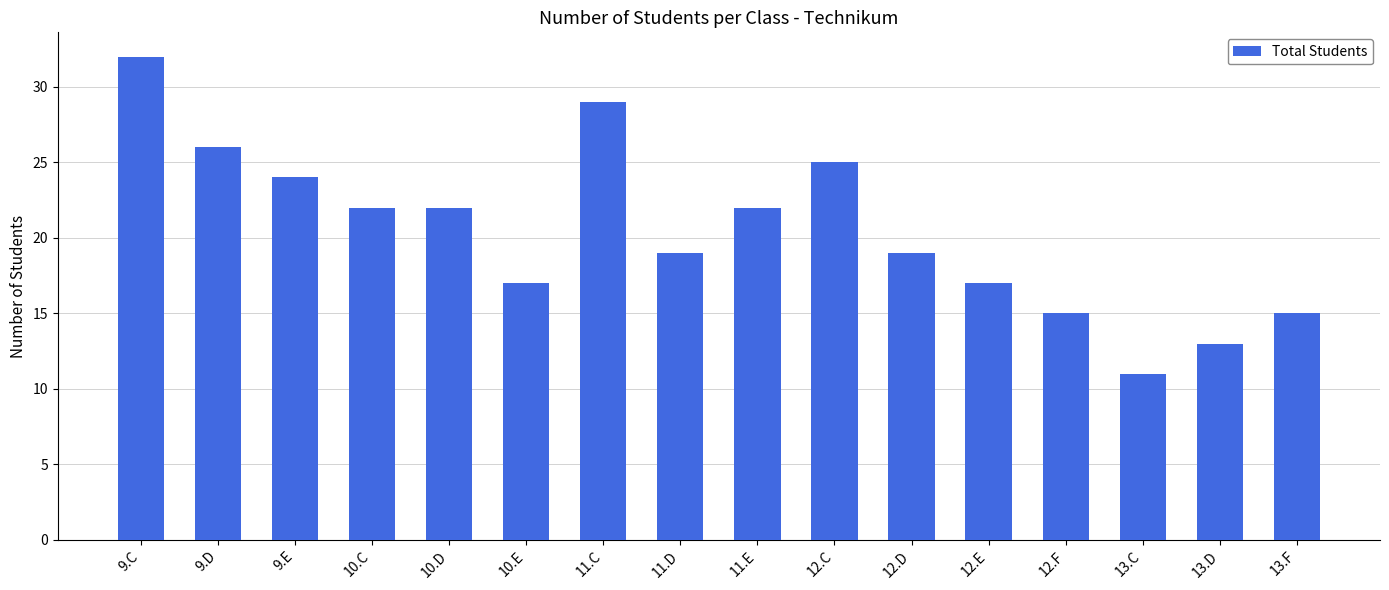

What is the label of the 10th bar from the right?

11.C